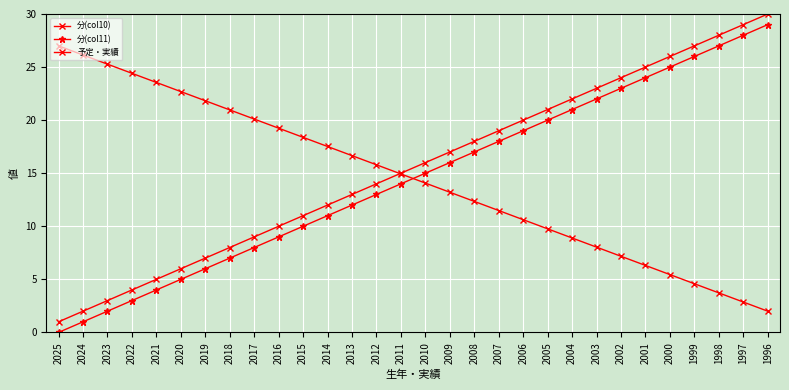

How many lines are shown in the chart?

3